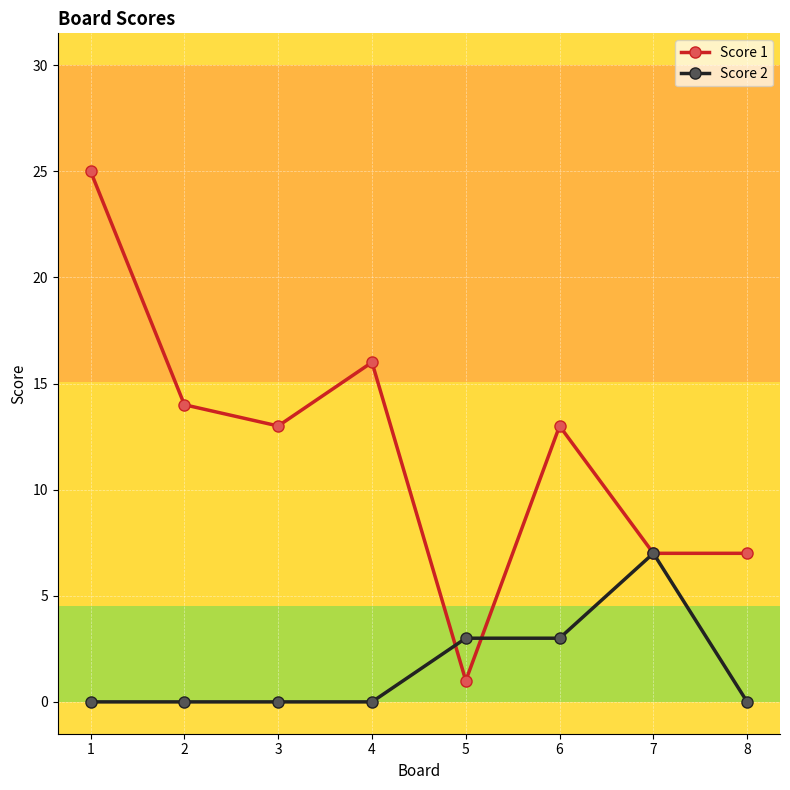

What is the total value across all series at 2?

14